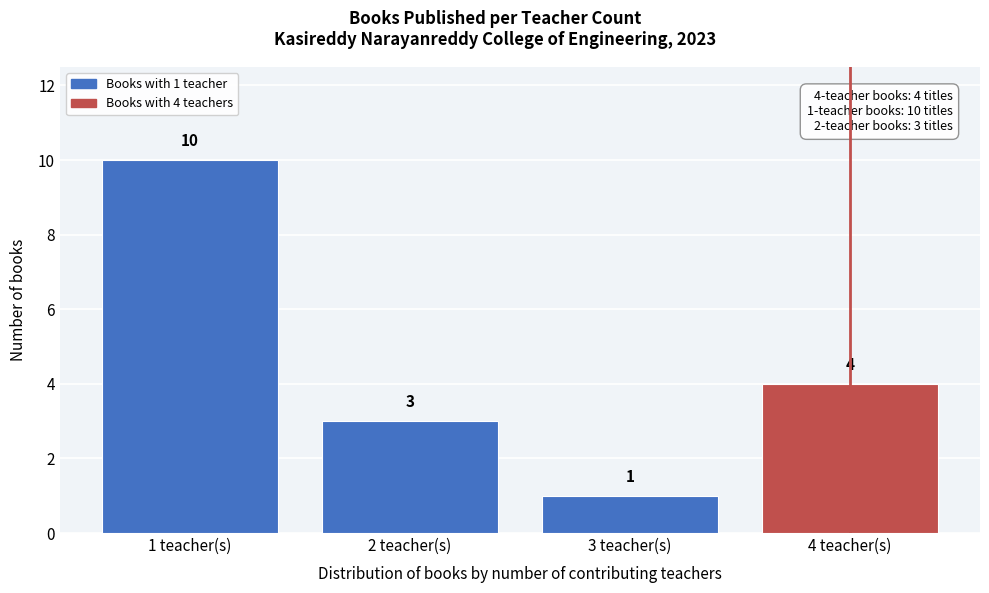

Reading left to right, extract all data points from this chart.

10	3	1	4